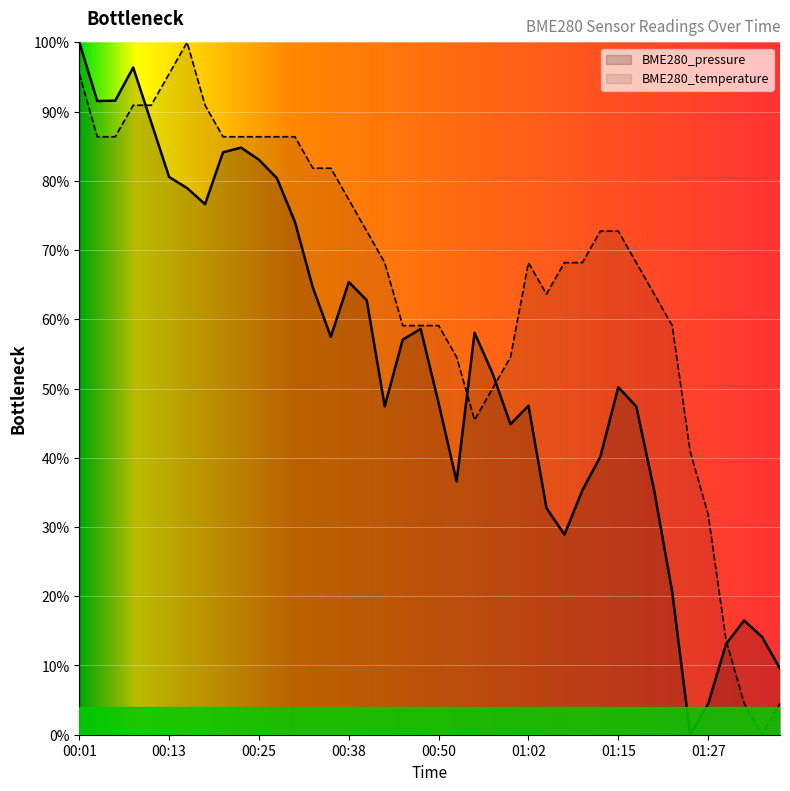

Is the value of BME280_pressure at 01:12 greater than the value of BME280_temperature at 00:47?

No